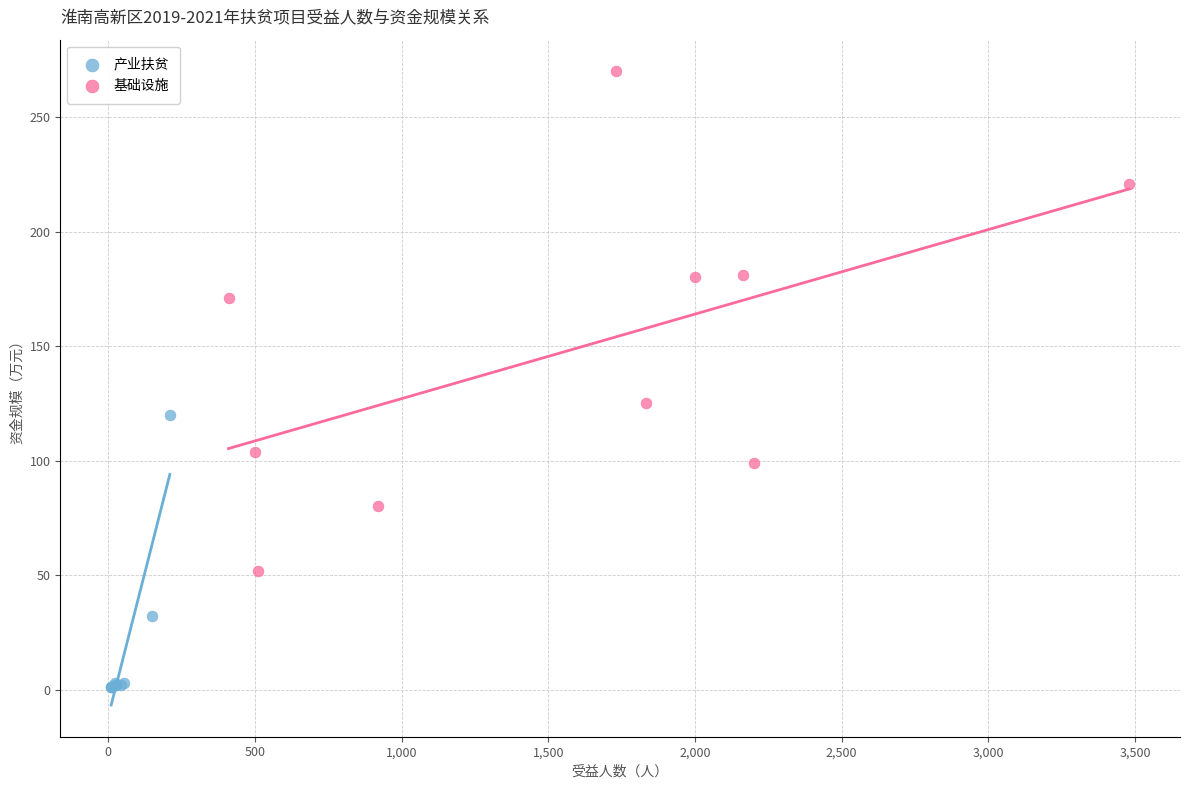

Which series reaches the maximum Y coordinate?

基础设施